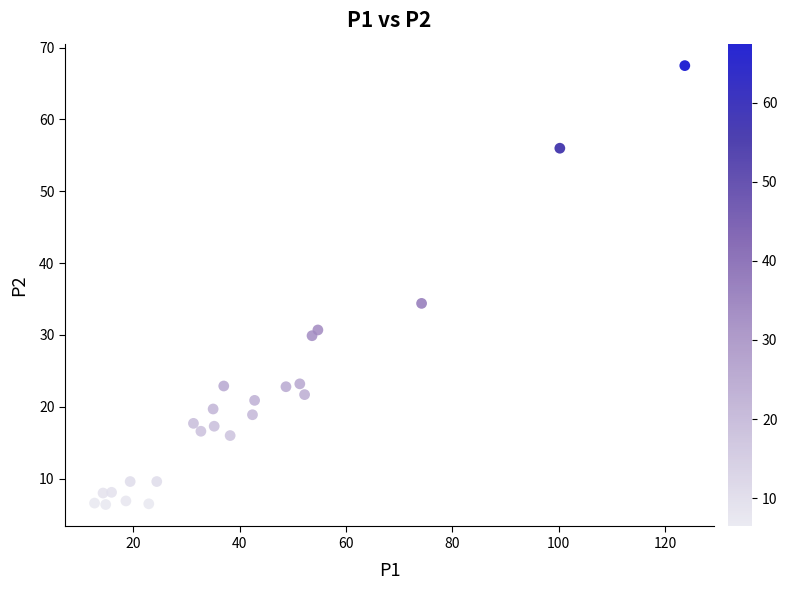

What Y value in the scatter plot is closest to 36?

34.4